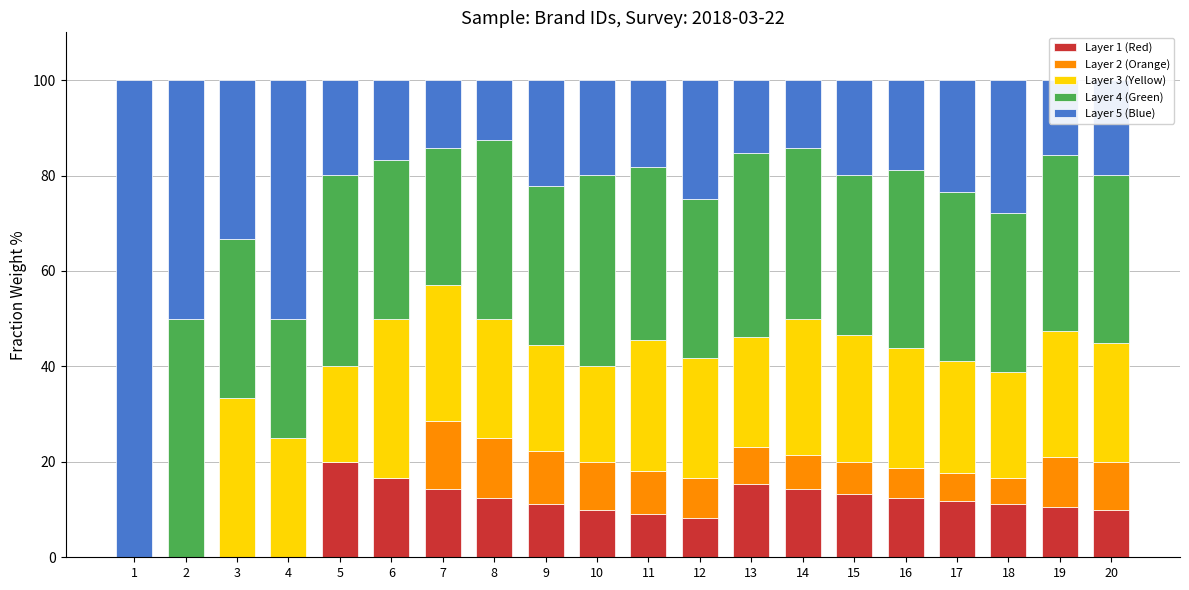

Are the bars grouped side by side (vs. stacked)?

No